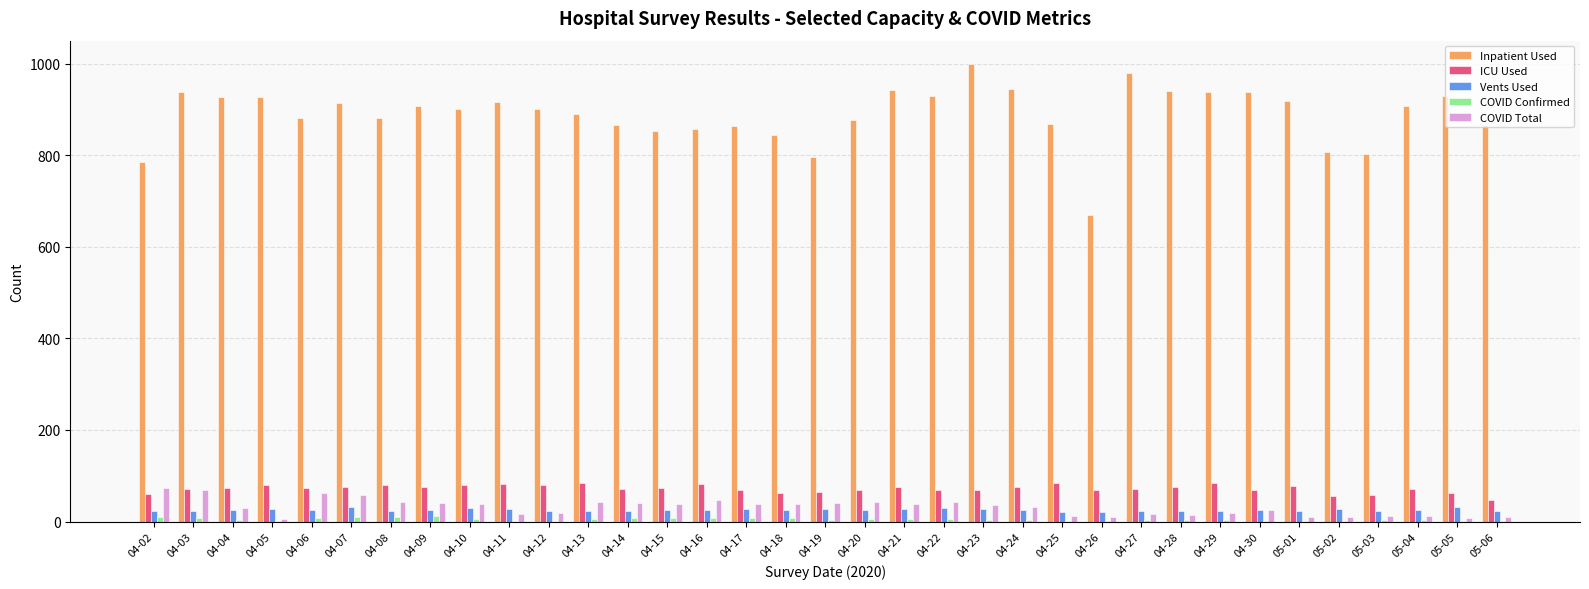

What is the spread (max minus min) of values at 04-04?

923